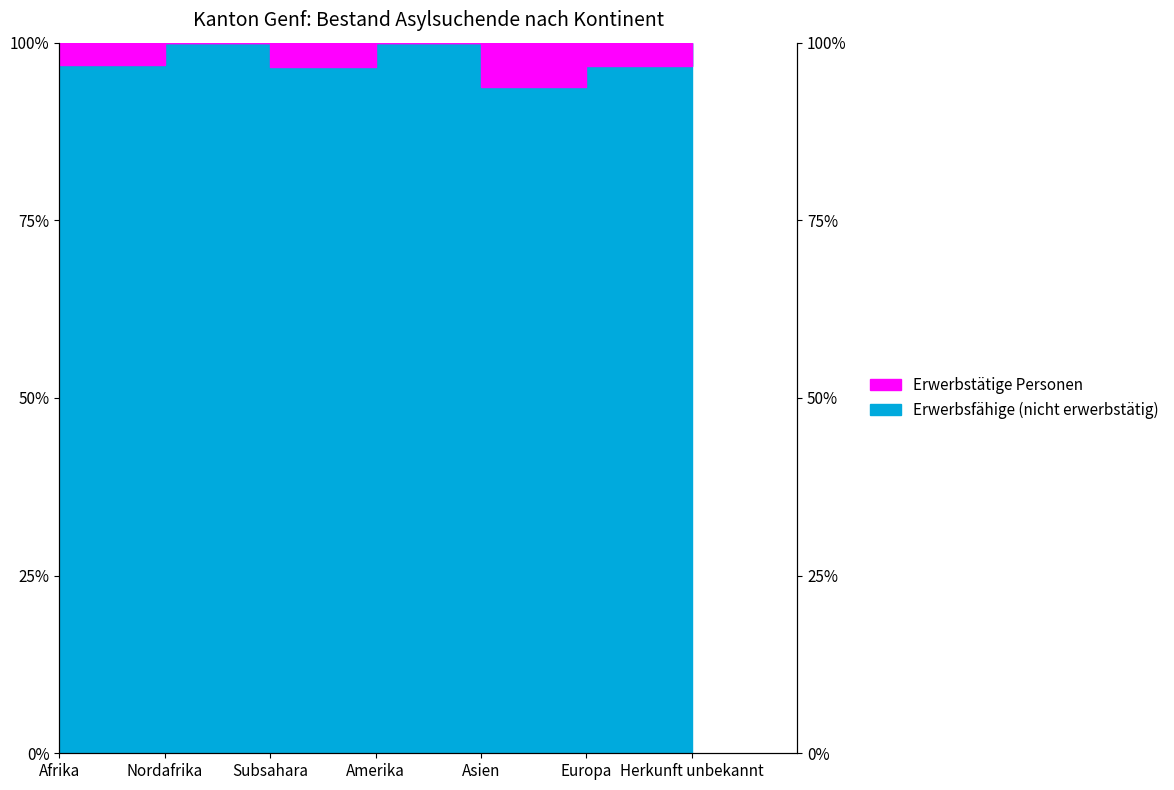

How many values exceed 96?

6